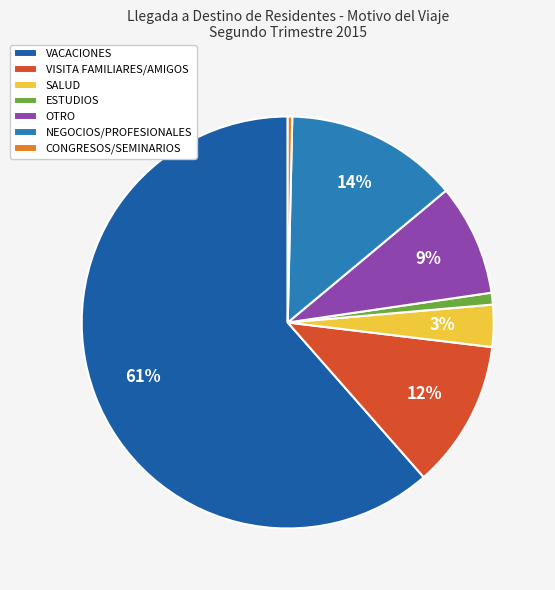

To the nearest percent, what percentage of the pie is VISITA FAMILIARES/AMIGOS?

12%